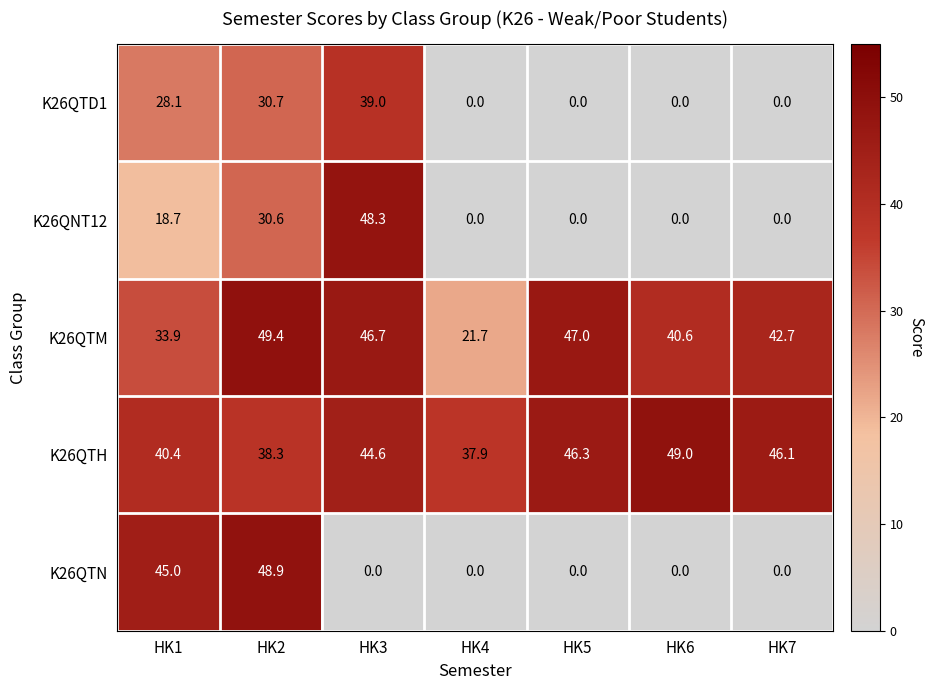

At which category is the sum across all series the highest?

HK2